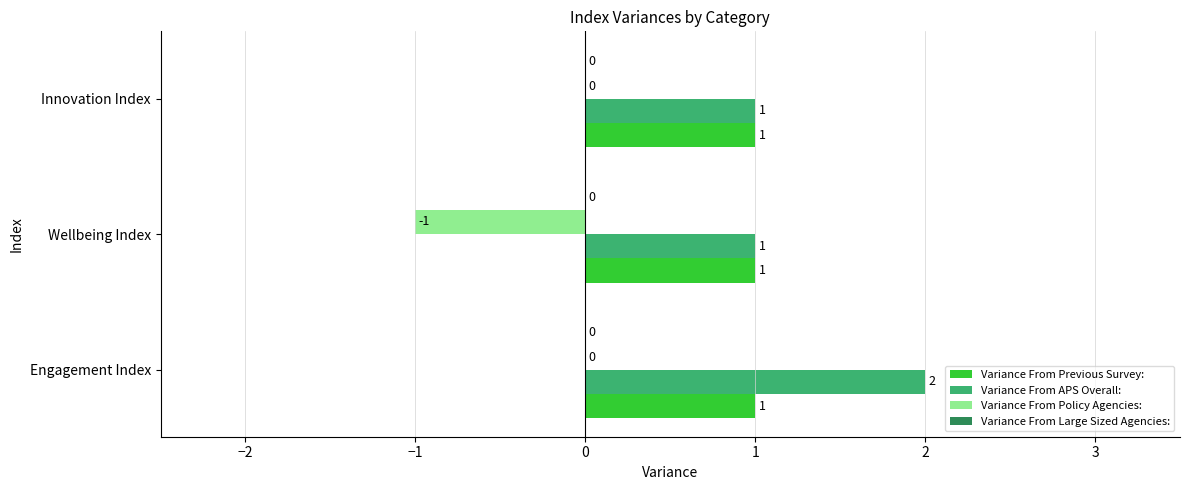

Between Engagement Index and Innovation Index, which series saw the biggest shift?

Variance From APS Overall: